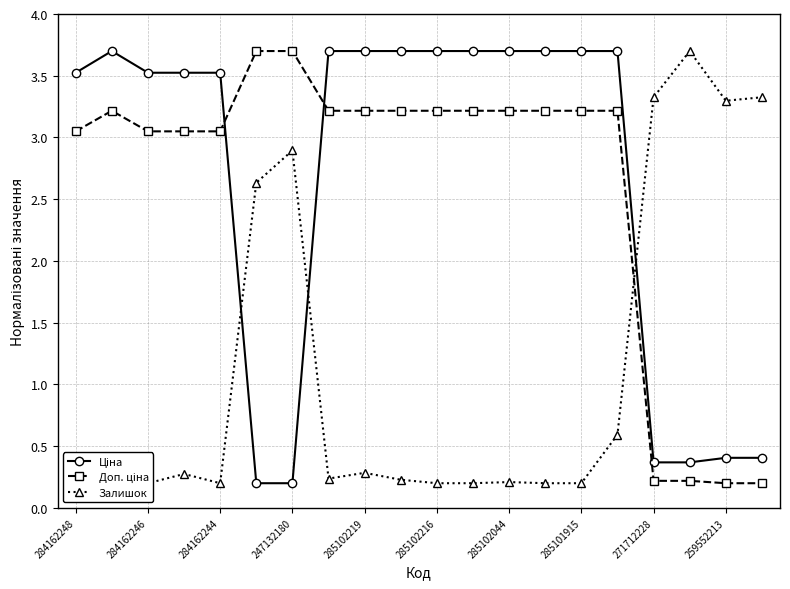

What is the label of the 1st point from the right?

19